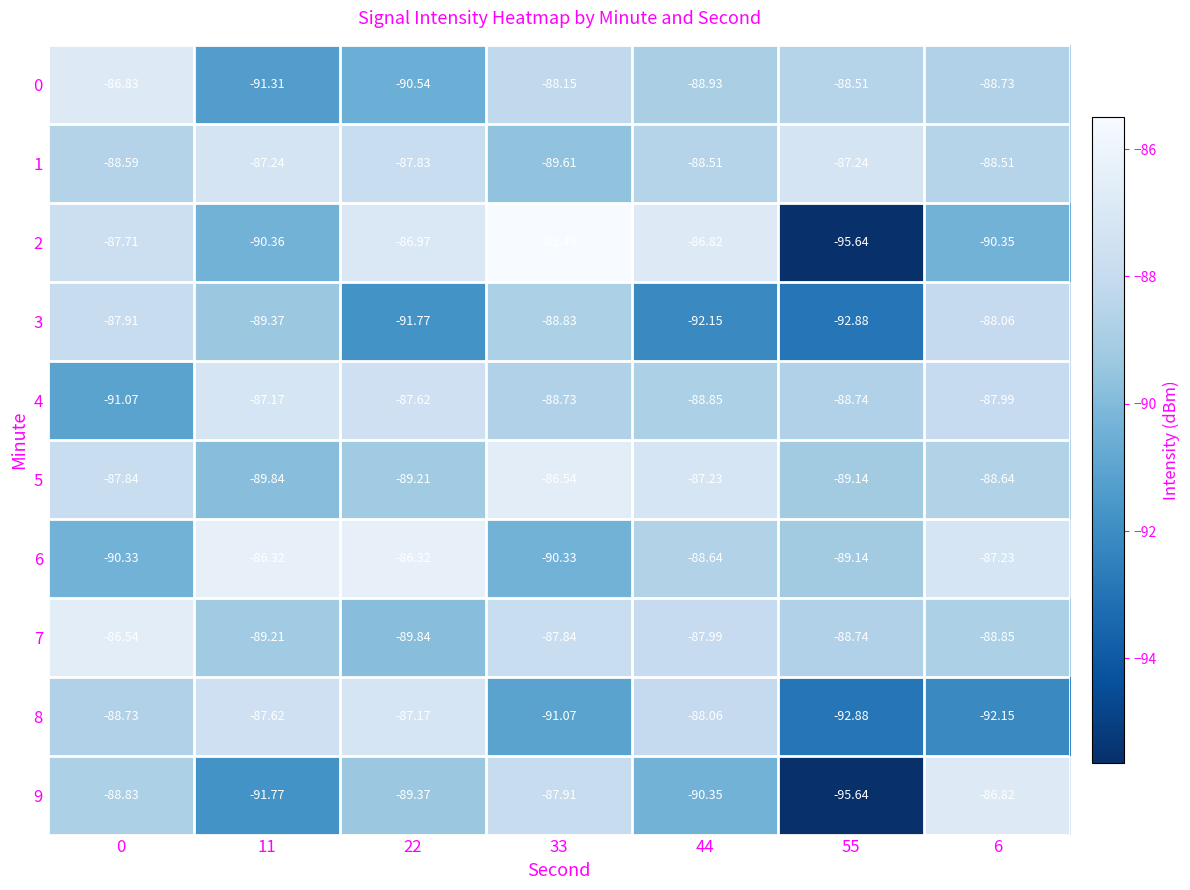

At how many categories does at least one series exceed -87?

6